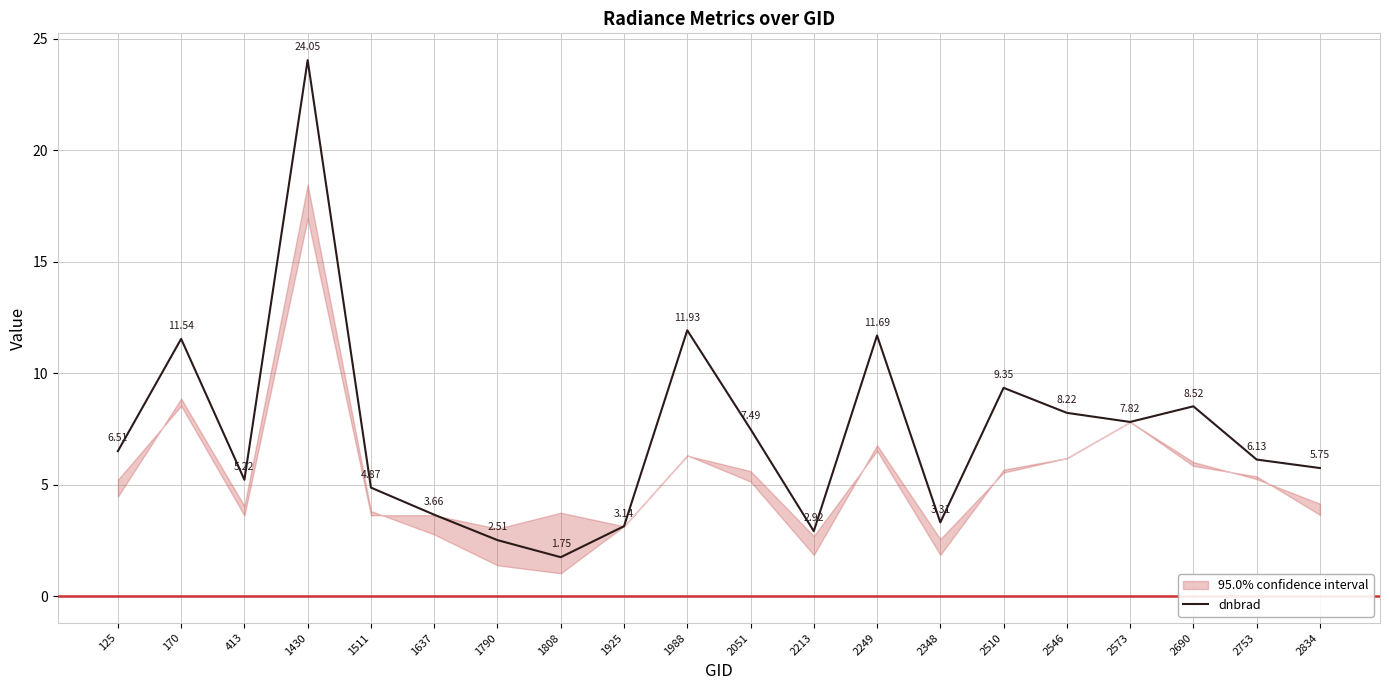

What is the difference between the maximum and minimum values?

22.3